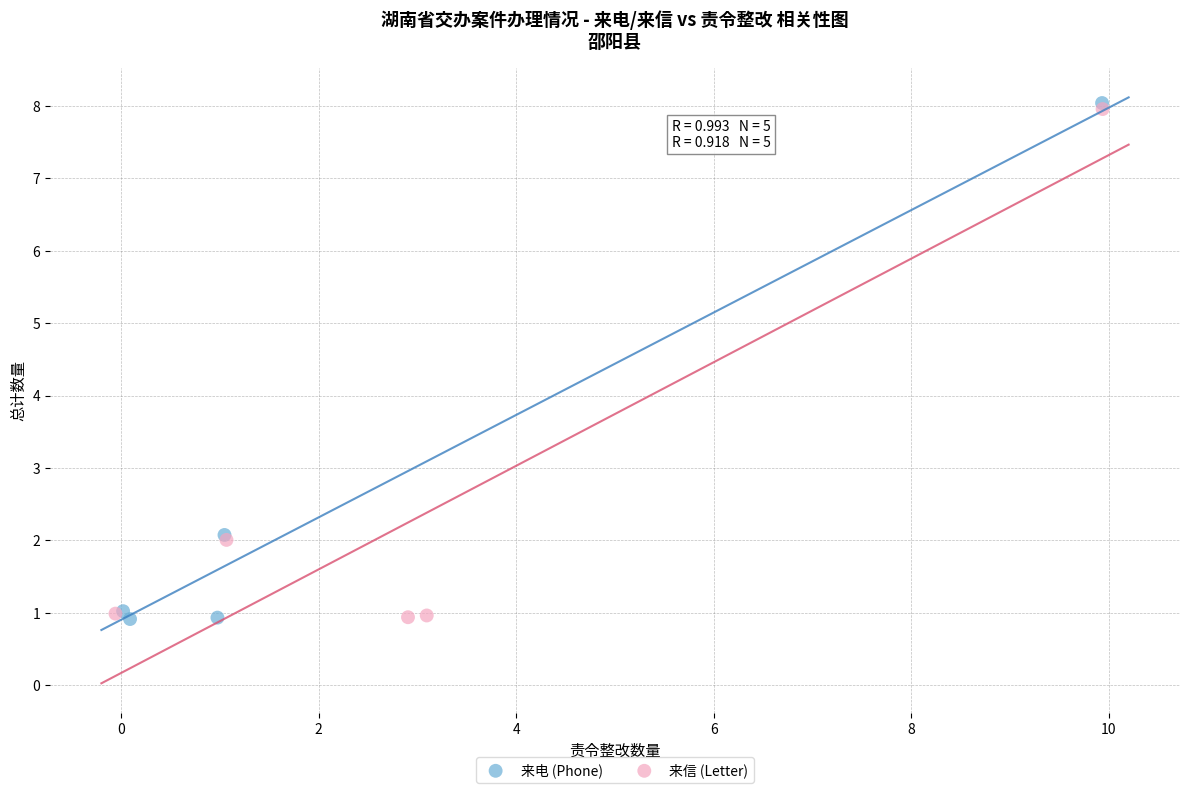

What are all the series names shown in the legend?

来电 (Phone), 来信 (Letter)